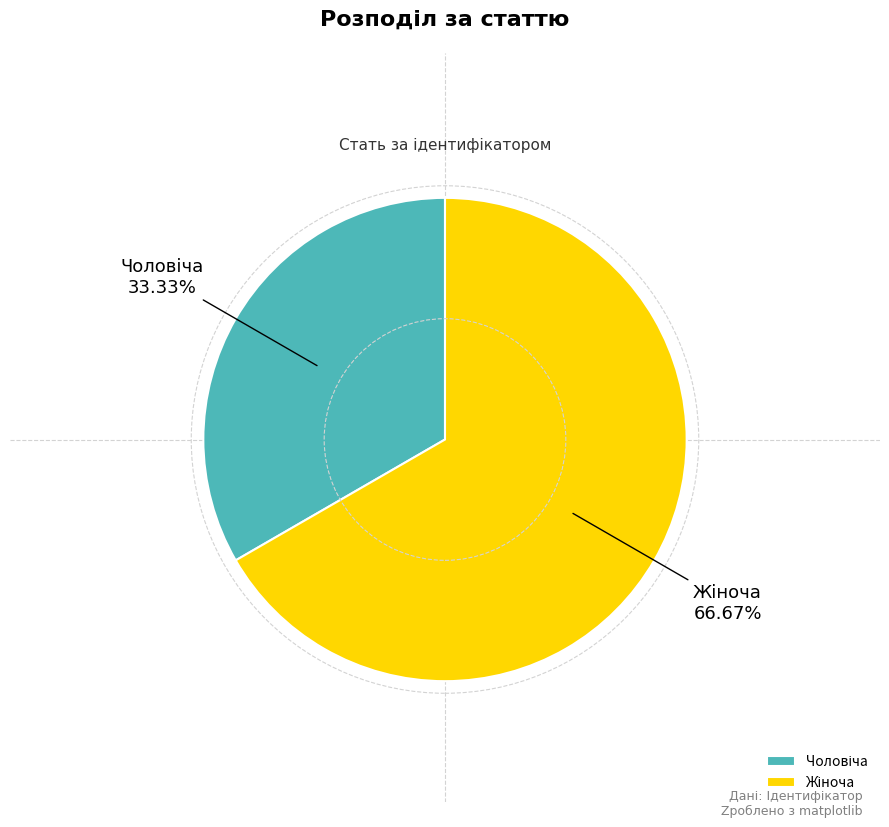

Does any single category account for the majority?

Yes